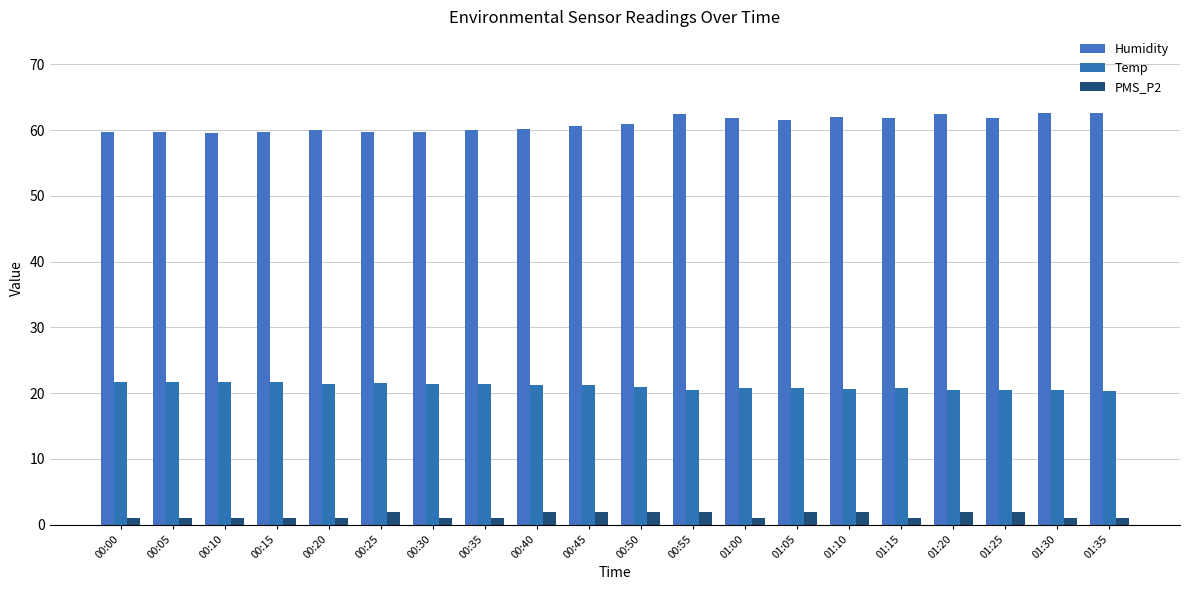

True or false: Humidity has a value of 60.1 at 00:40.

True